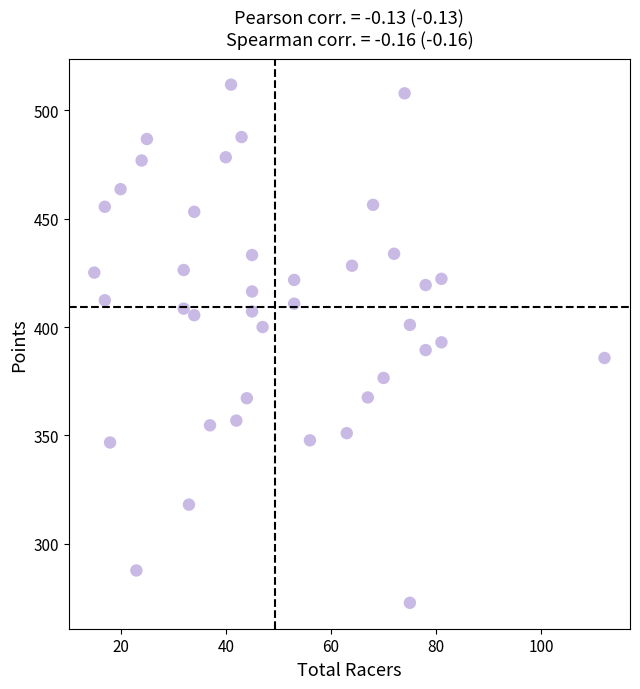

What is the range of X values (max minus min)?

97.0